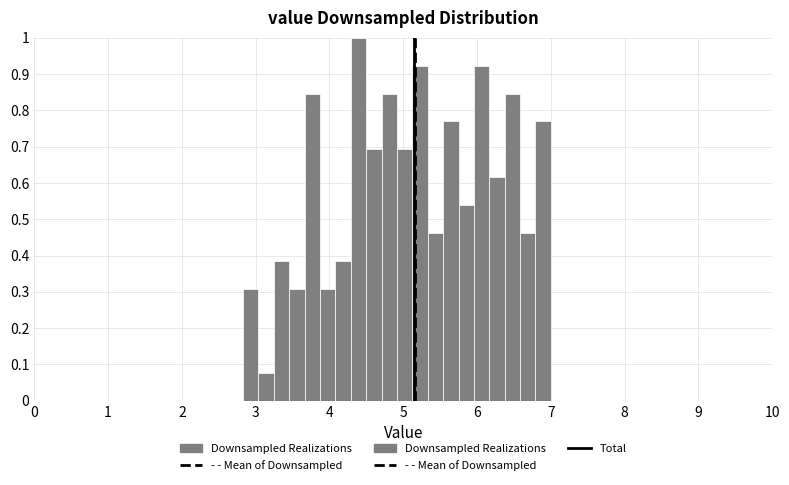

Read against the x-axis, roughly where is the centre of the tallest bar?

4.4